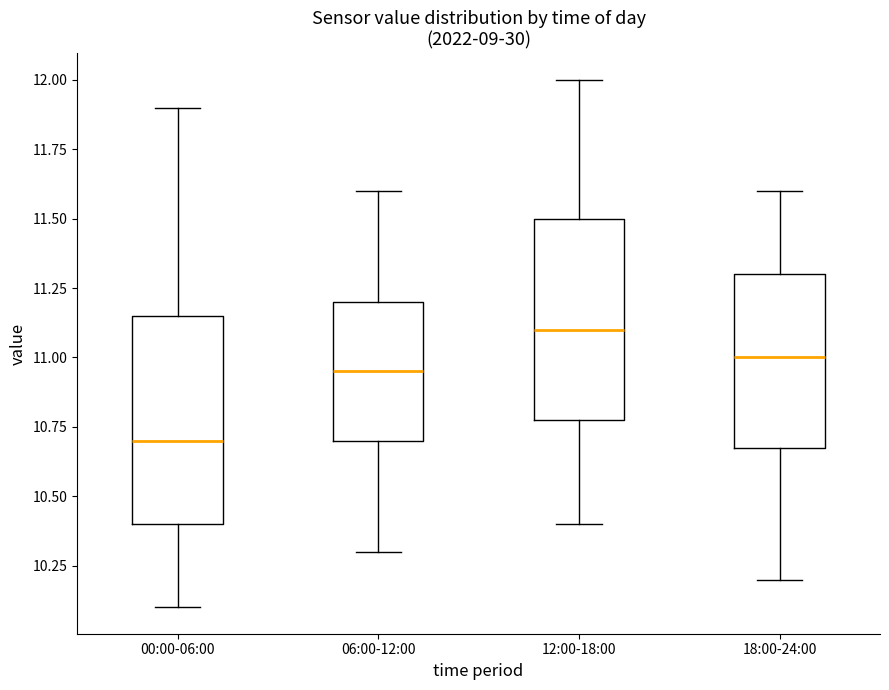

Where is the upper edge of the box for 12:00-18:00 on the y-axis? The values are not printed on the chart, so give them approximately, as read against the axis.

11.50